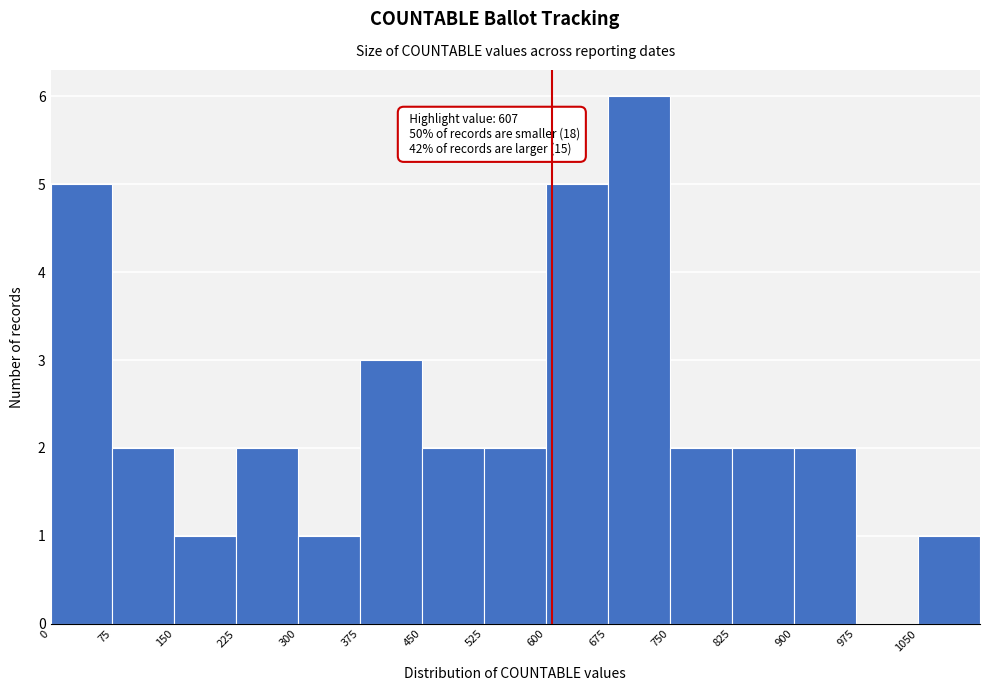

Over which range of the x-axis is the bar tallest?

675 to 750